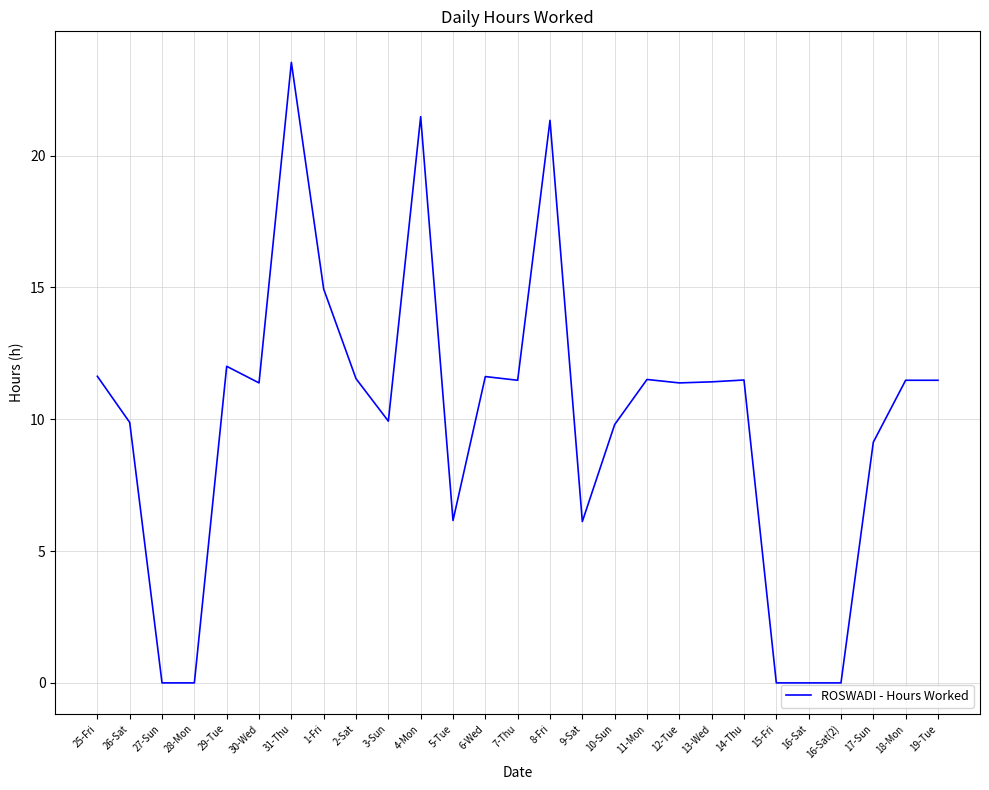

What is the difference between the values at 4-Mon and 28-Mon?

21.5